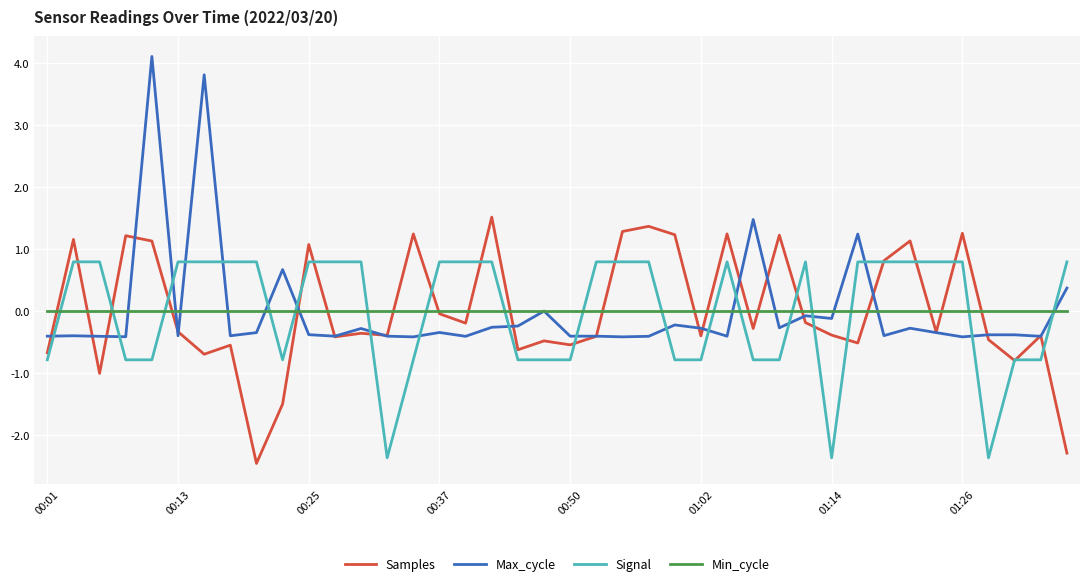

What is the minimum value shown in the chart?

-2.5